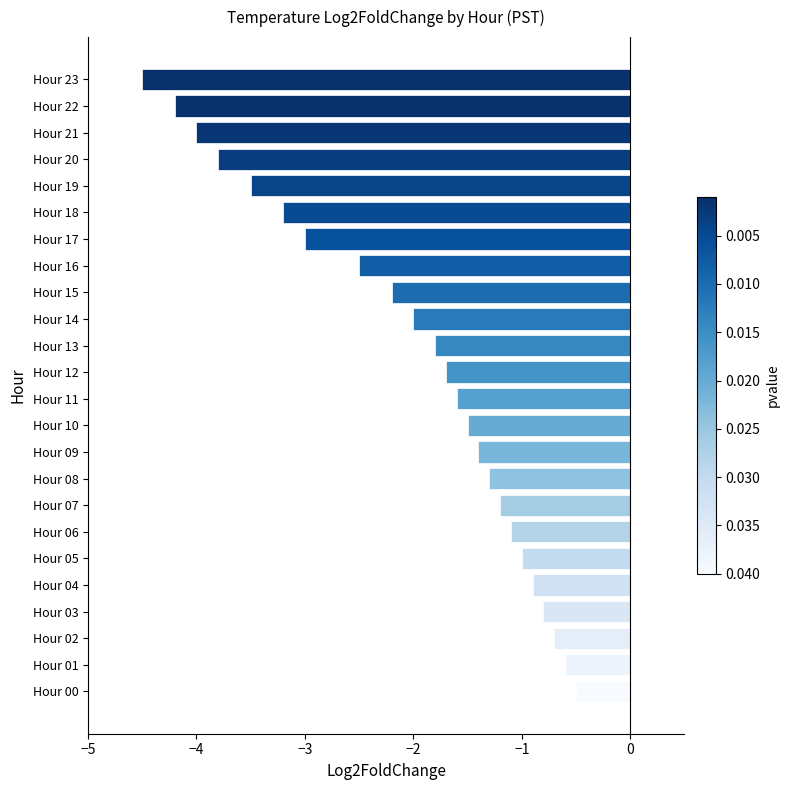

Is it true that the value at Hour 13 is -3.2?

False